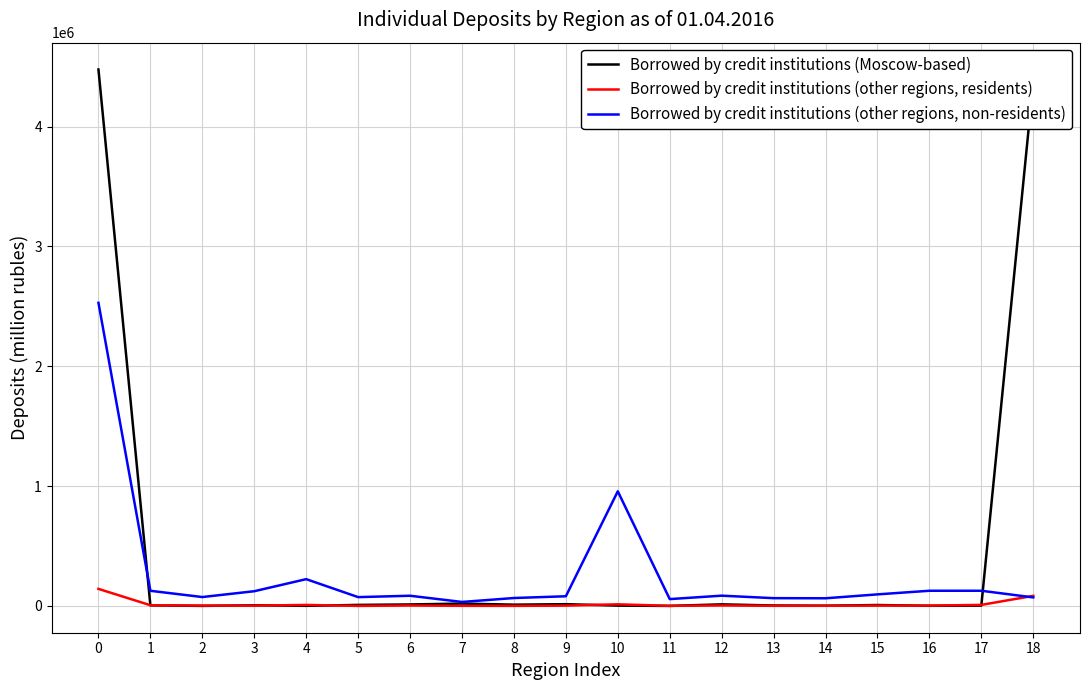

Count the number of categories in the chart.

19